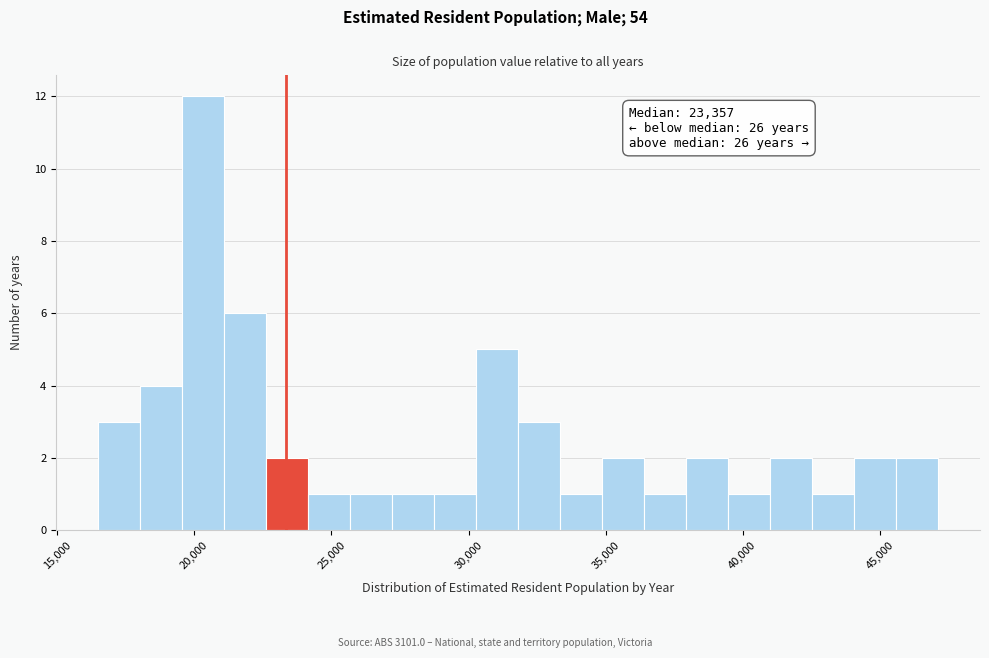

Read against the x-axis, roughly where is the centre of the tallest bar?

20500